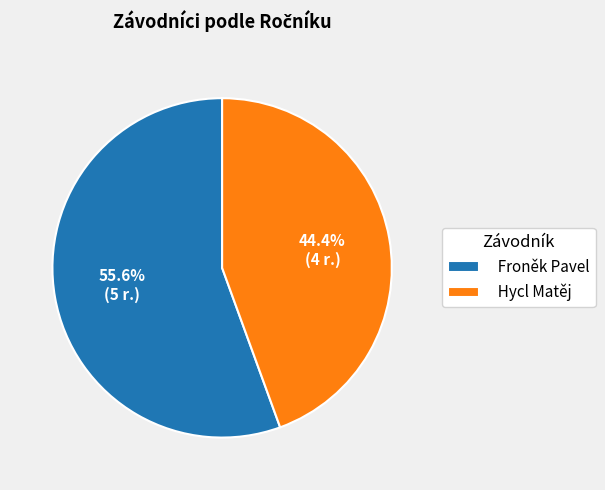

True or false: Froněk Pavel accounts for 67% of the total.

False